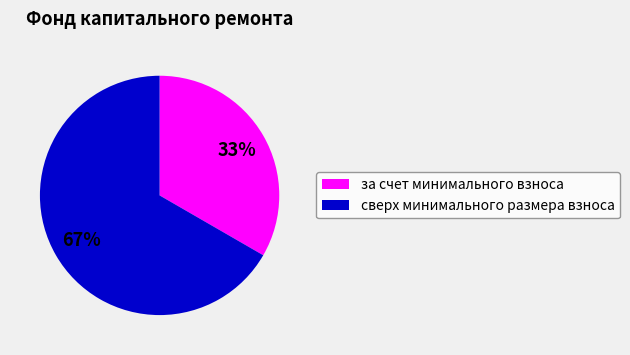

Rank the categories by value from lowest to highest.

за счет минимального взноса, сверх минимального размера взноса